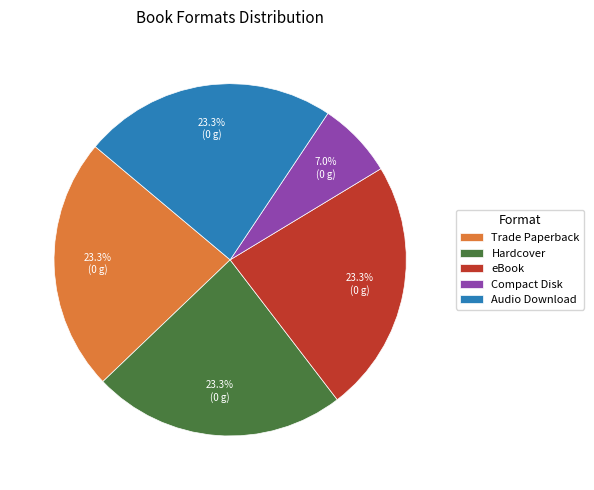

True or false: Compact Disk accounts for 7% of the total.

True